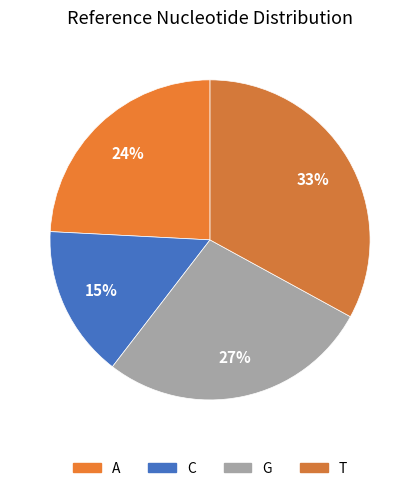

How many segments does this pie chart have?

4